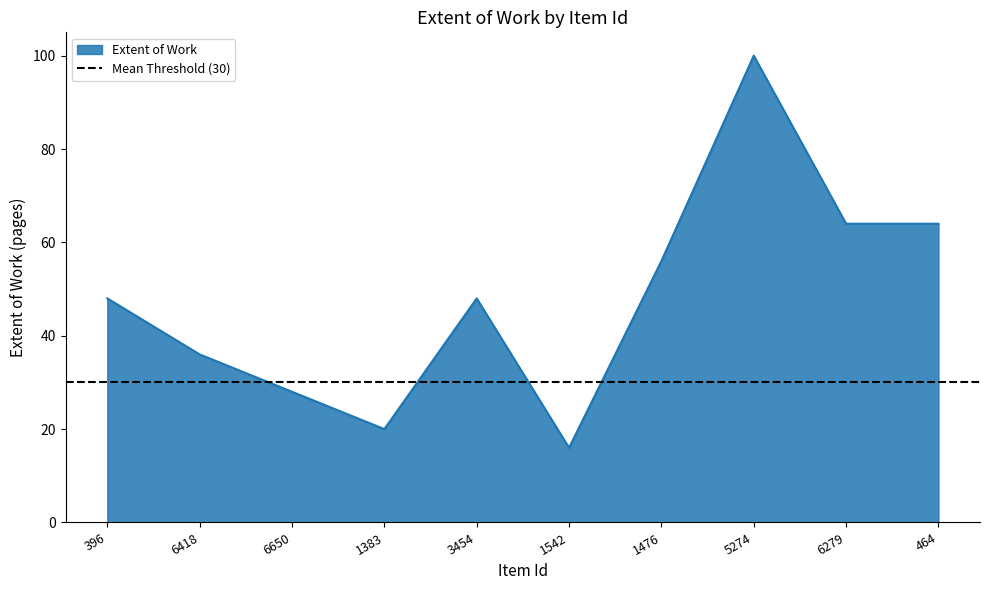

What is the average value?

48